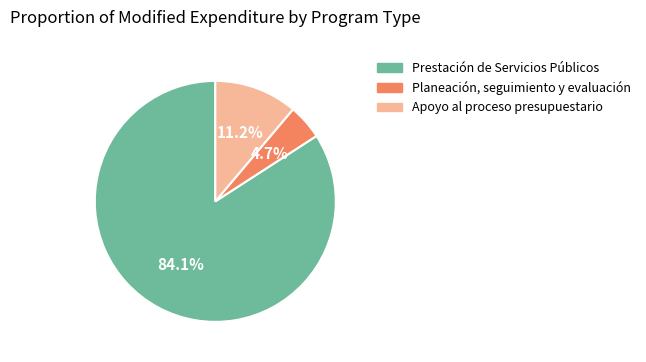

Approximately how many times larger is the value at Prestación de Servicios Públicos compared to Apoyo al proceso presupuestario?

7.5